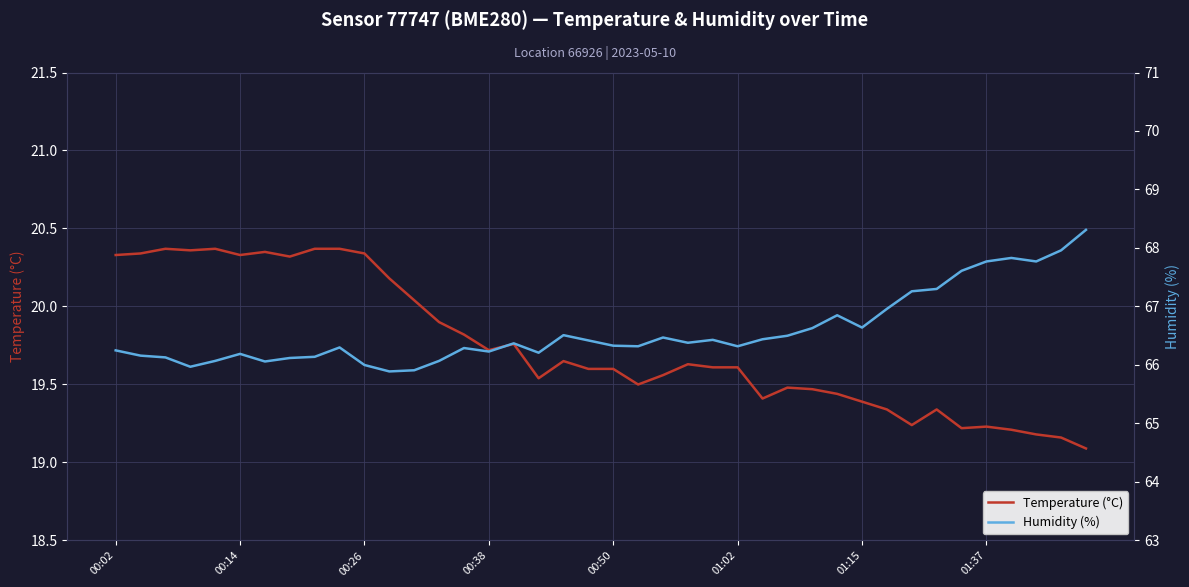

What is the minimum value for Temperature (°C)?

19.1